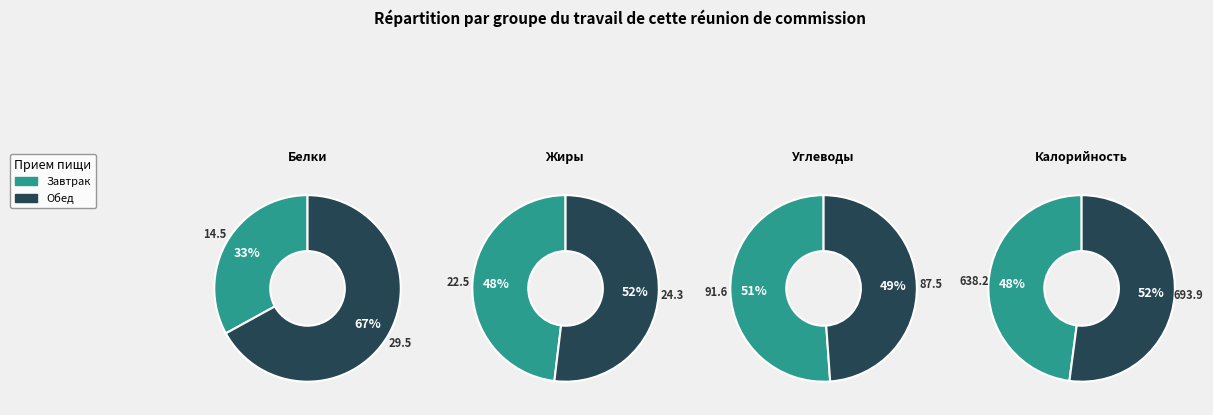

What percentage is the Завтрак slice, to the nearest percent?

48%